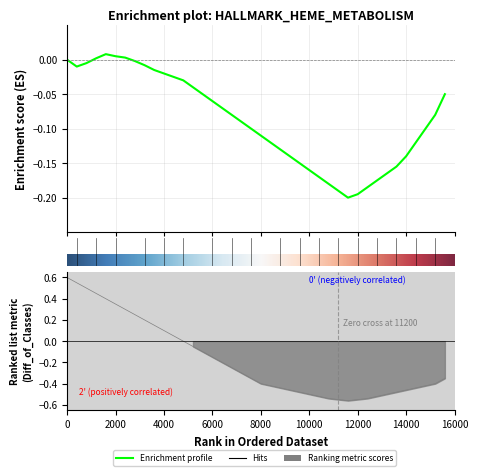

How many negative values does the Ranking metric series have?

27